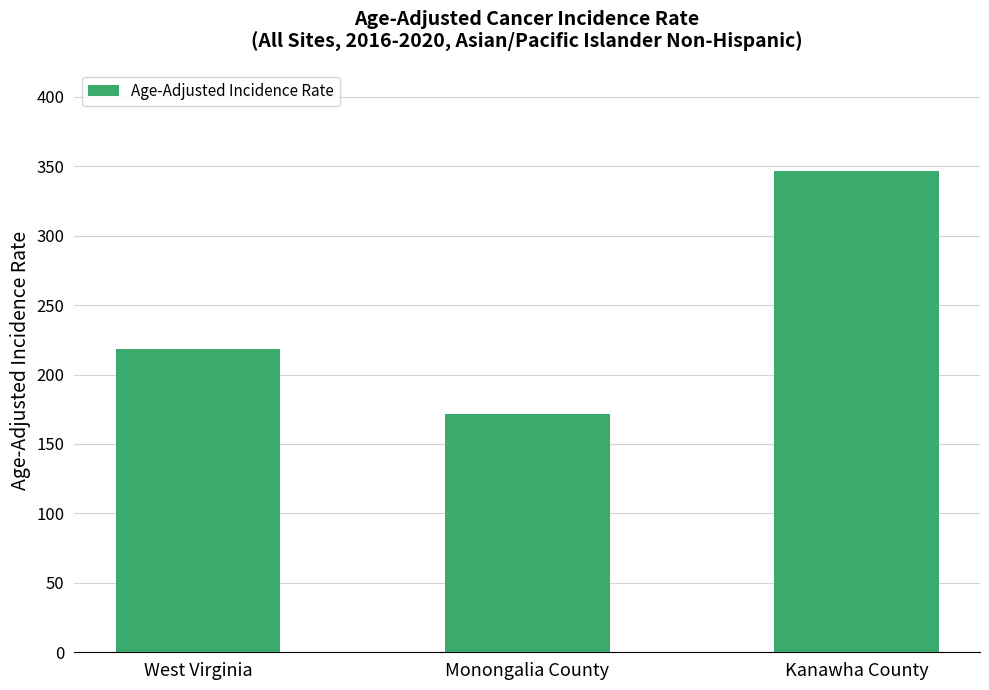

True or false: the data shows 452.0 at Kanawha County.

False